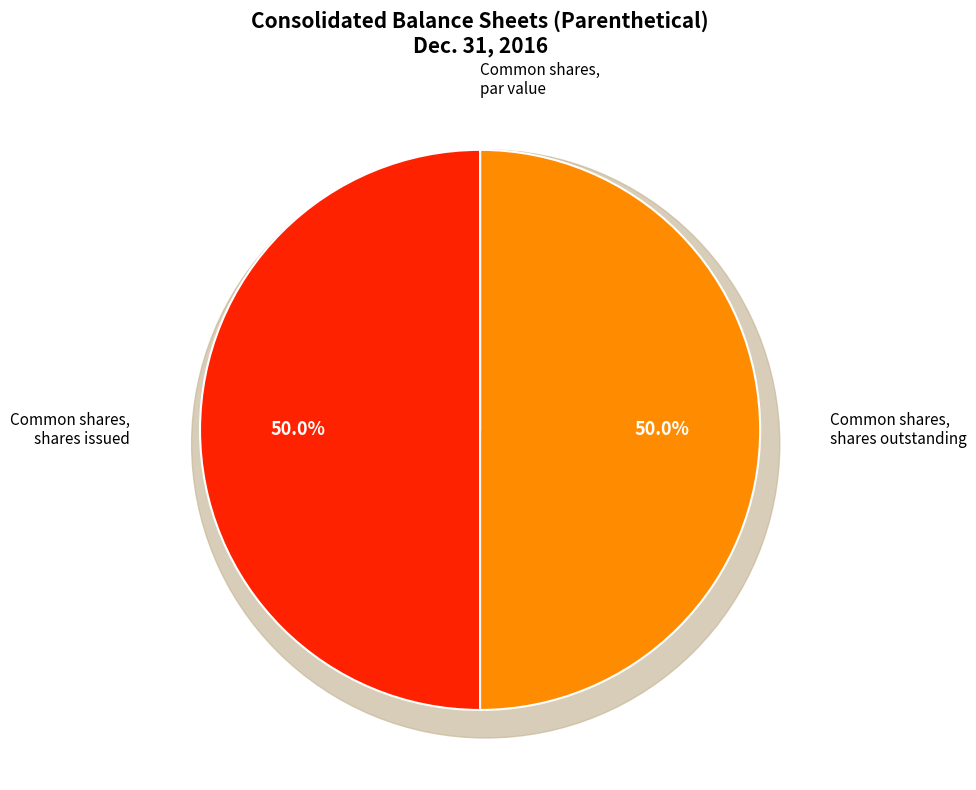

What is the smallest slice in the pie chart?

Common shares, par value